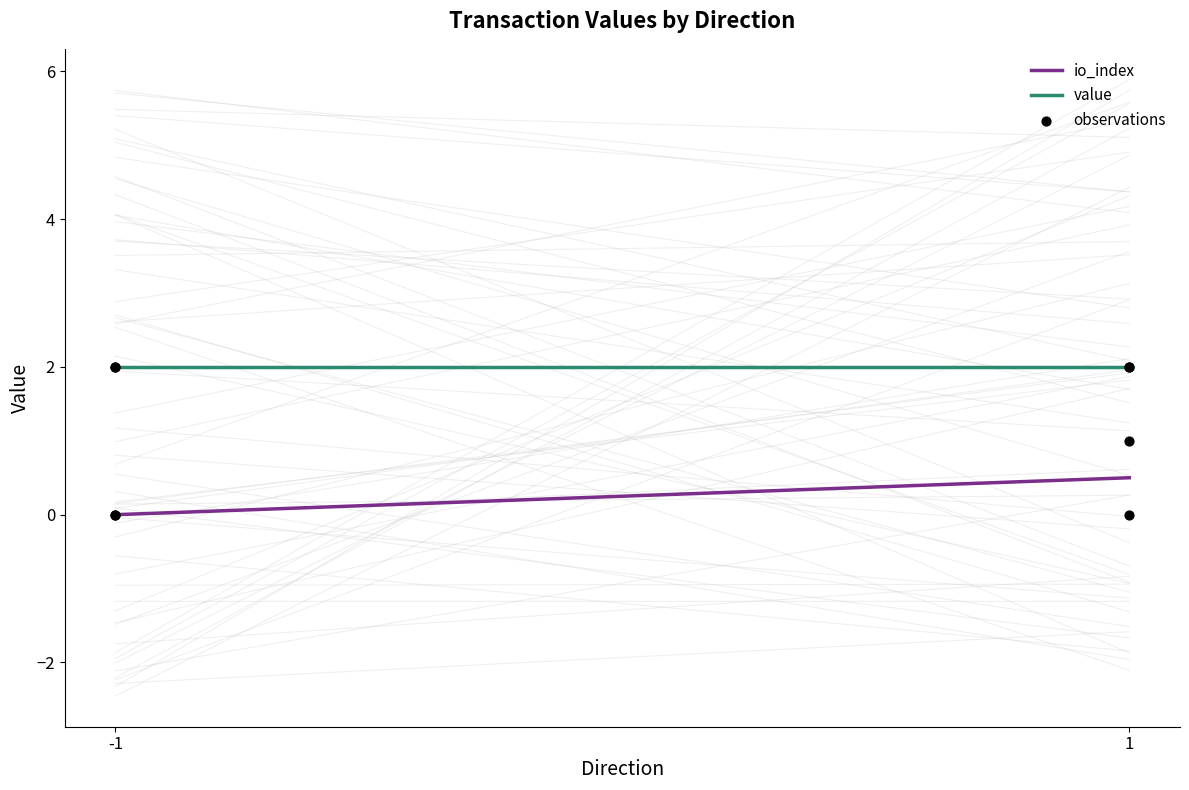

Is the value of io_index at 1 greater than the value of value at -1?

No